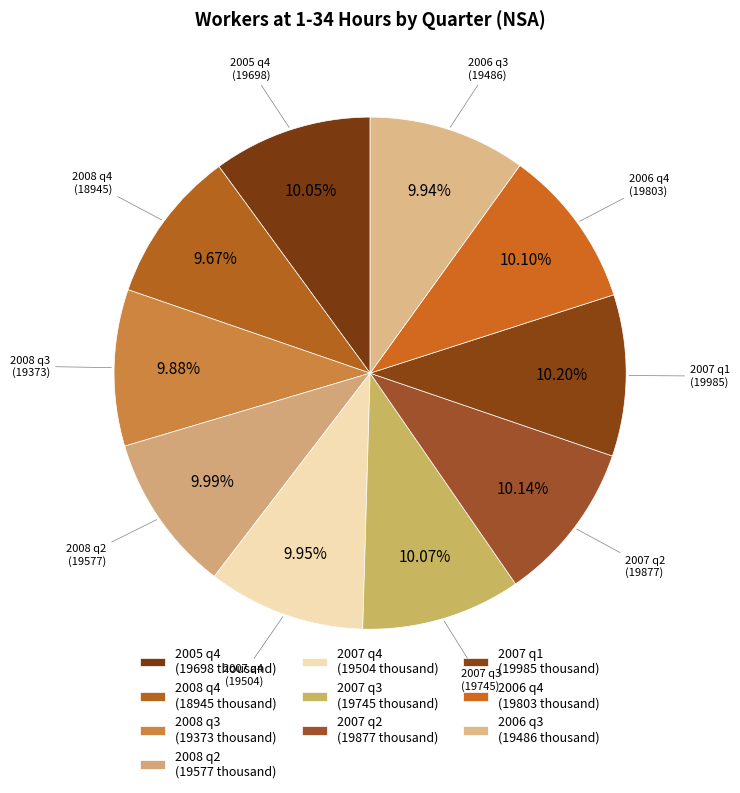

How many segments does this pie chart have?

10